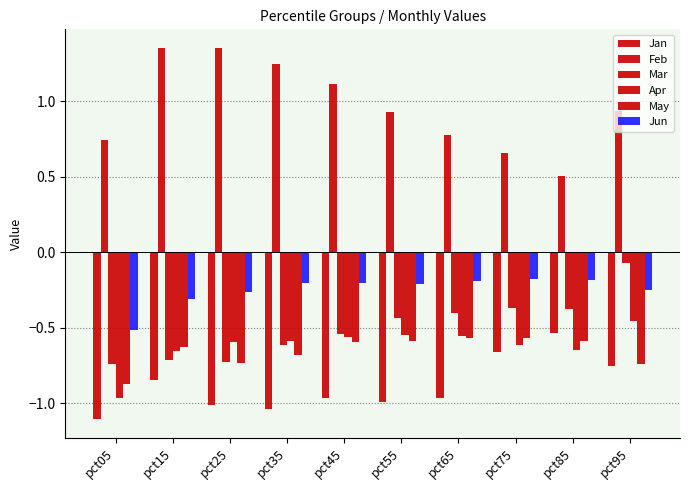

Count the number of data series in this chart.

6